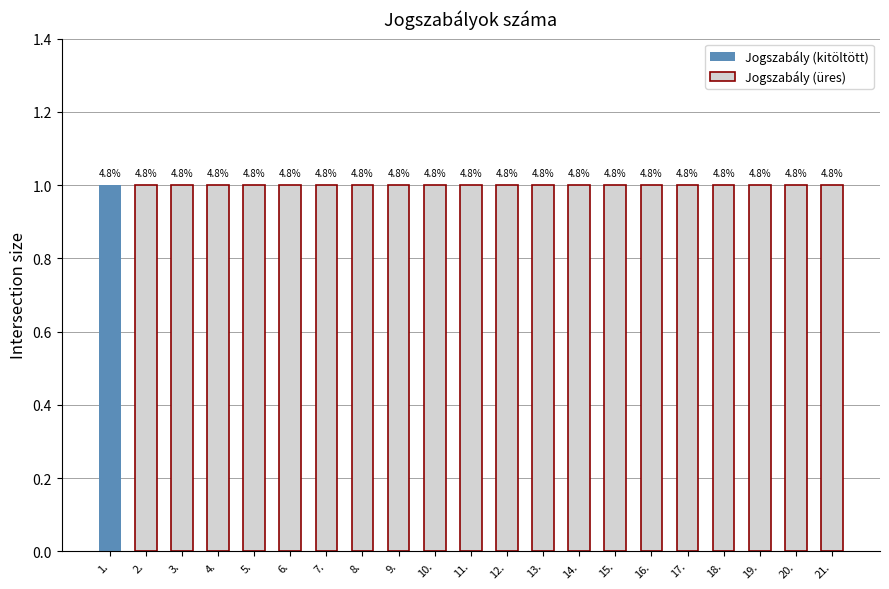

List the labels in order of value, smallest first.

1., 2., 3., 4., 5., 6., 7., 8., 9., 10., 11., 12., 13., 14., 15., 16., 17., 18., 19., 20., 21.